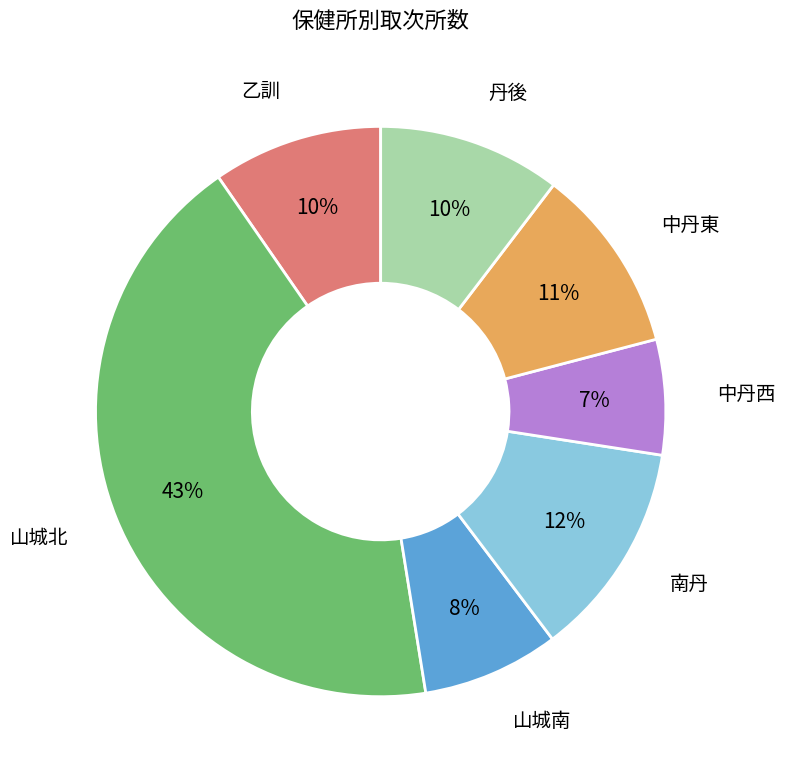

Is there any slice that represents more than half of the pie?

No